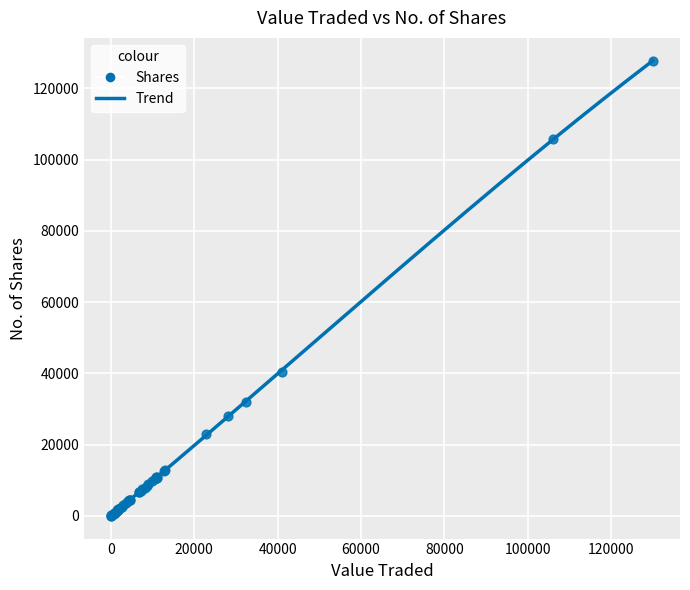

What Y value in the scatter plot is closest to 63836?

40478